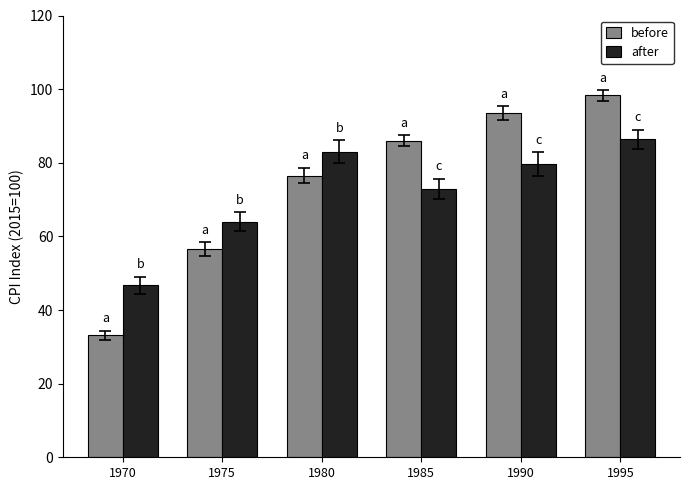

List the series in order of their overall mean, highest first.

before, after